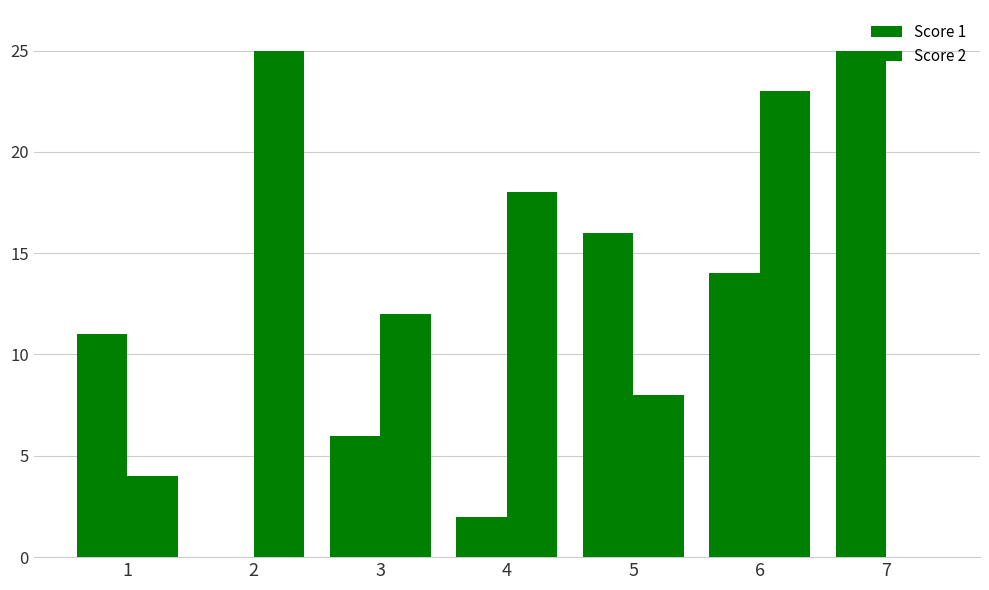

Reading left to right, what are all the values shown in this chart?

Score 1: 11	0	6	2	16	14	25
Score 2: 4	25	12	18	8	23	0